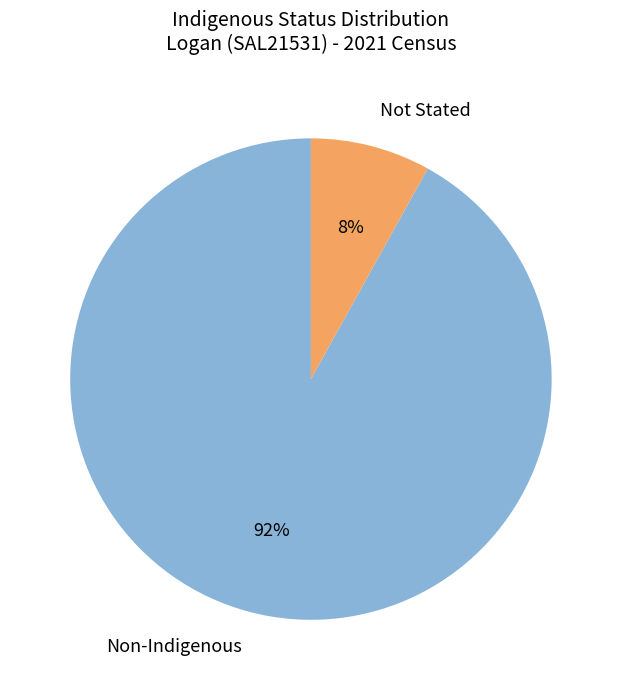

Which slice is the largest?

Non-Indigenous